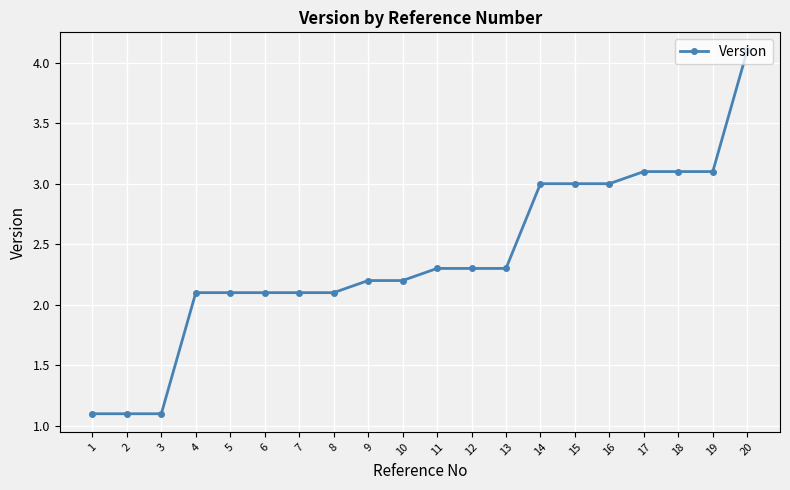

Read the value at 8.

2.1